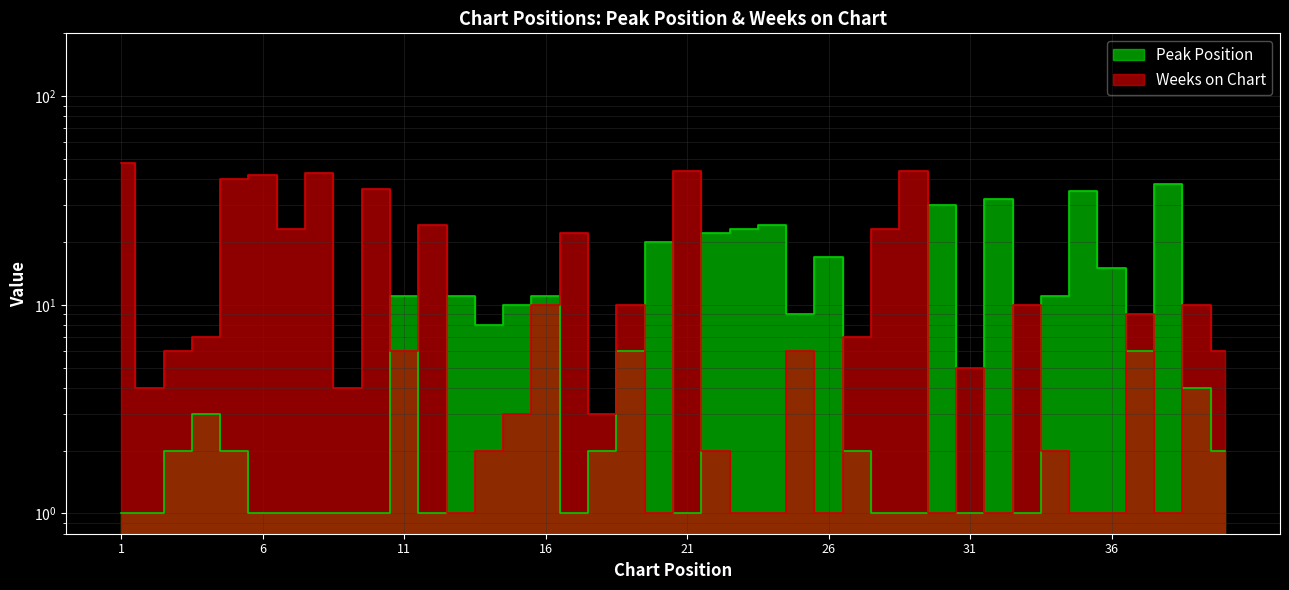

Between 11 and 6, which is larger?

11